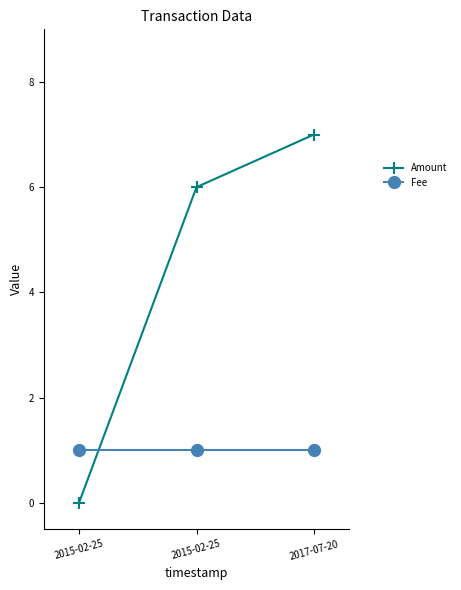

At which category is the sum across all series the highest?

2017-07-20